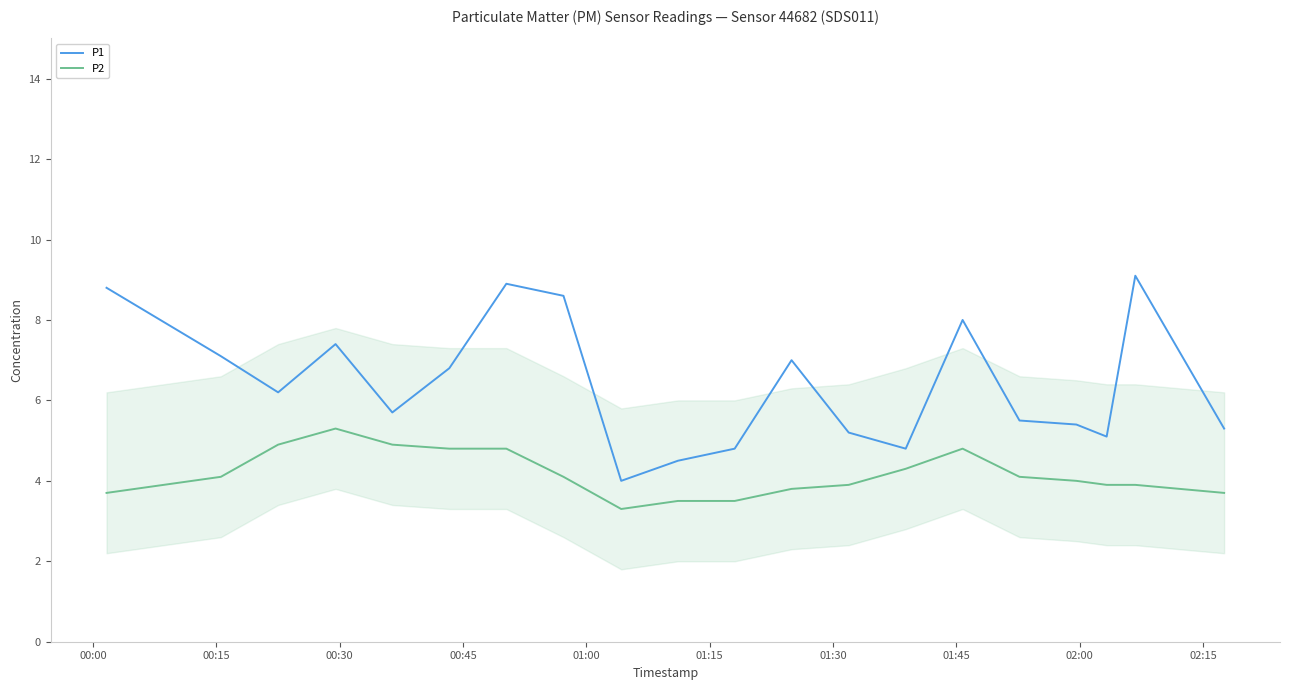

How many series are shown in this chart?

2